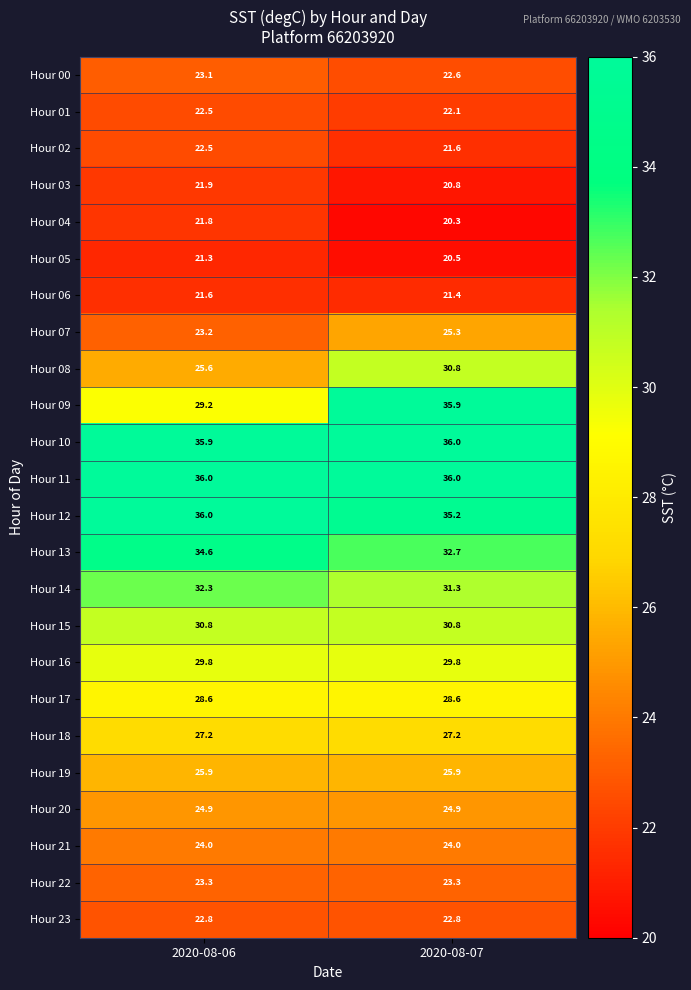

Is it true that Hour 06 equals 5.2 at 2020-08-07?

False